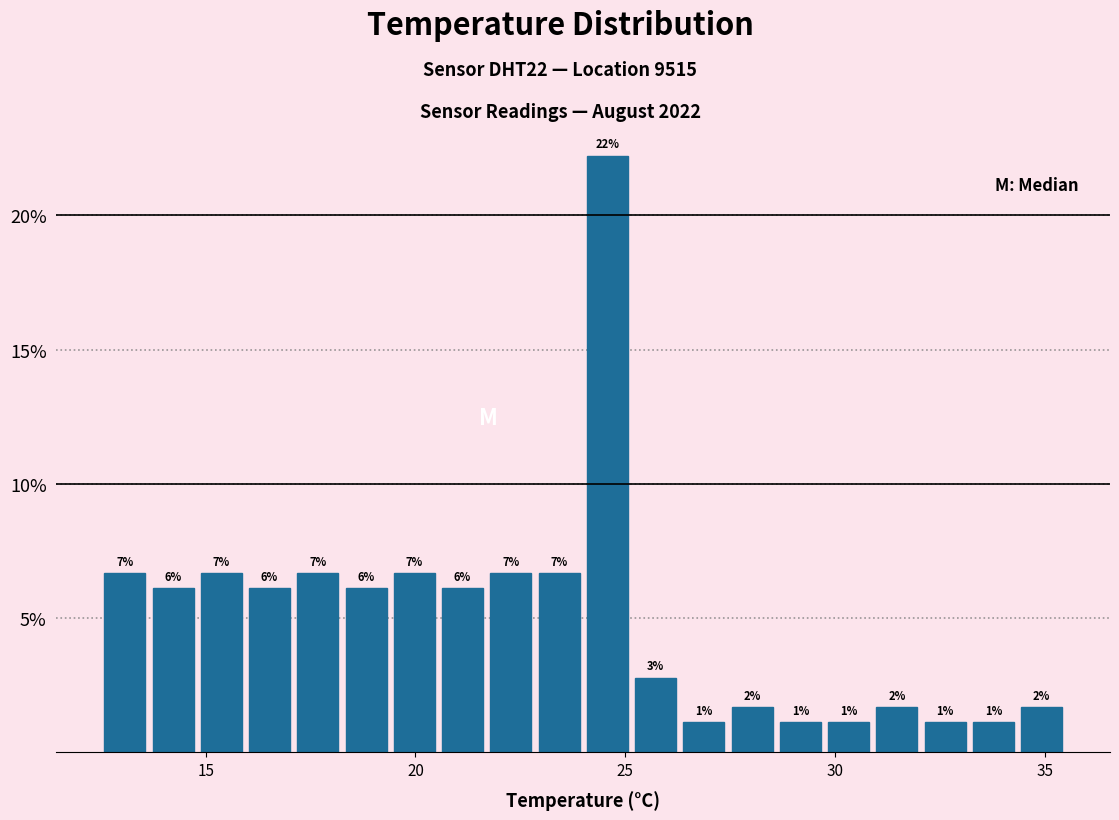

Around what value on the x-axis is the tallest bar? Give the approximate position of its centre, as read against the axis.

24.5